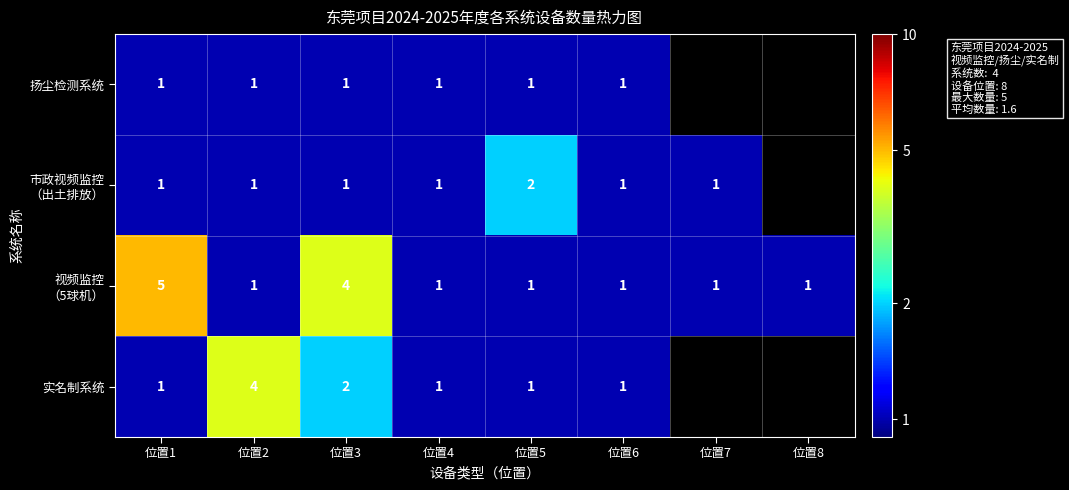

What is the spread (max minus min) of values at 位置2?

3